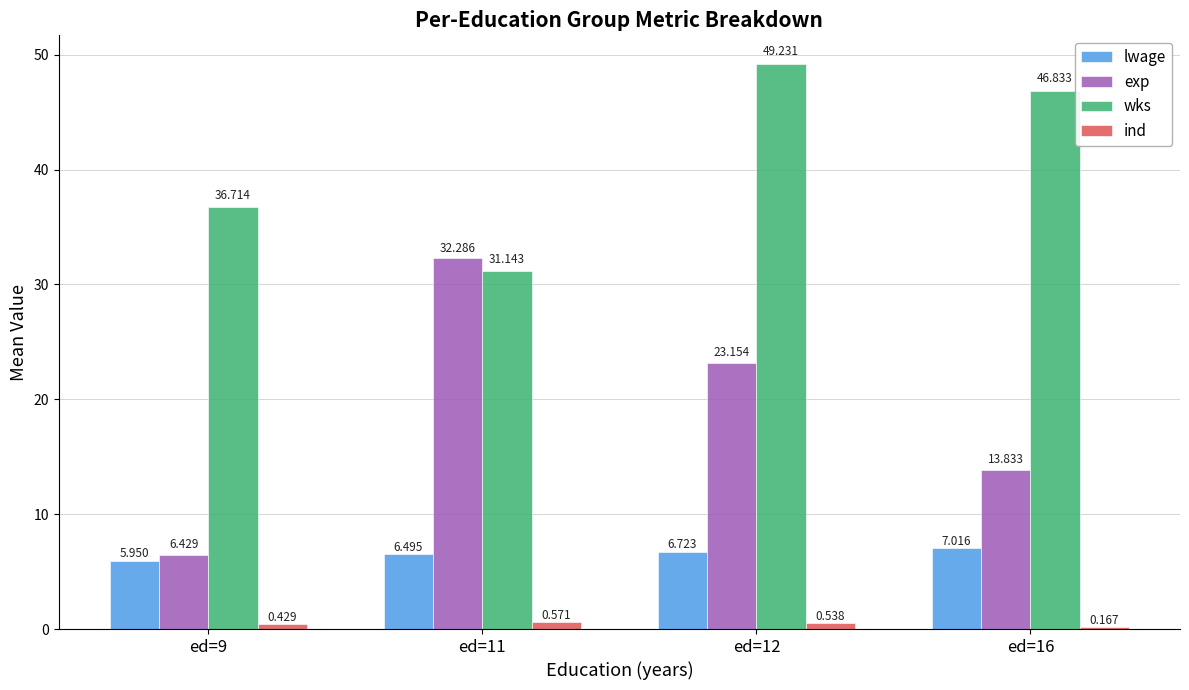

What is the approximate value of exp at ed=9?

6.4